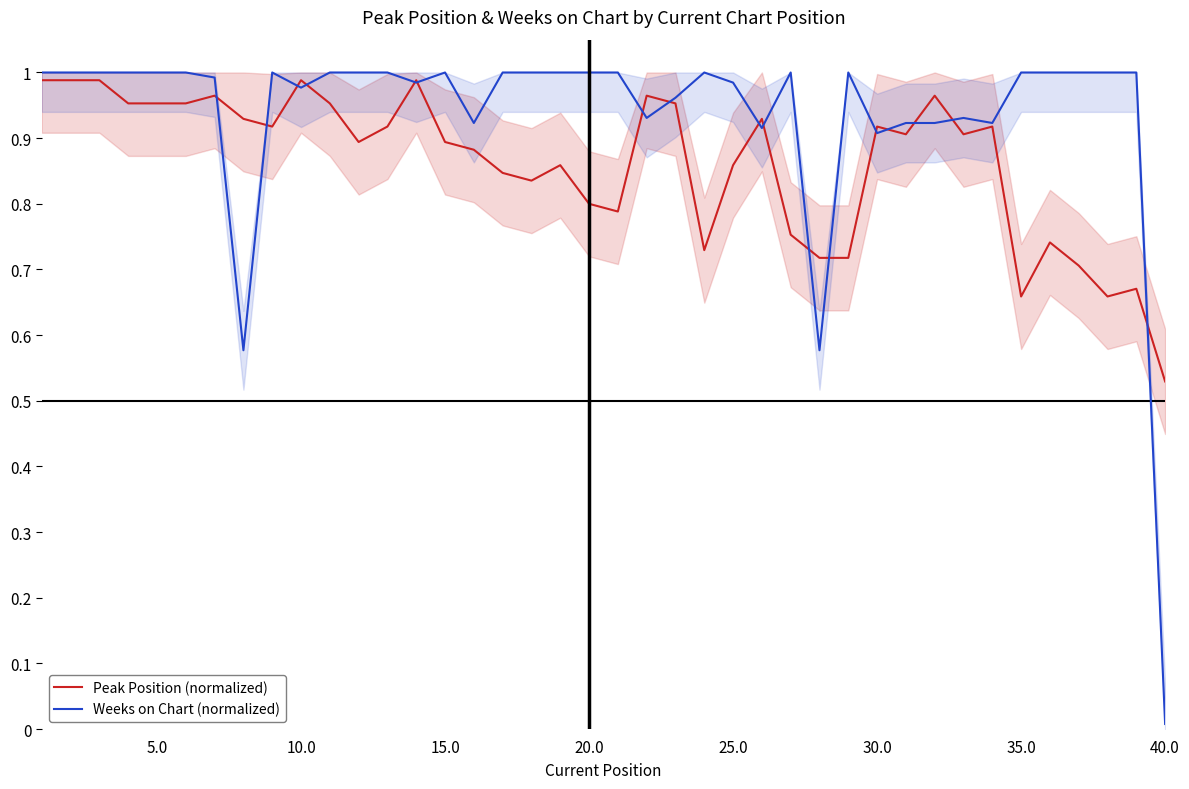

The Peak Position (normalized) series shows 0.6 at 30.0. True or false?

False